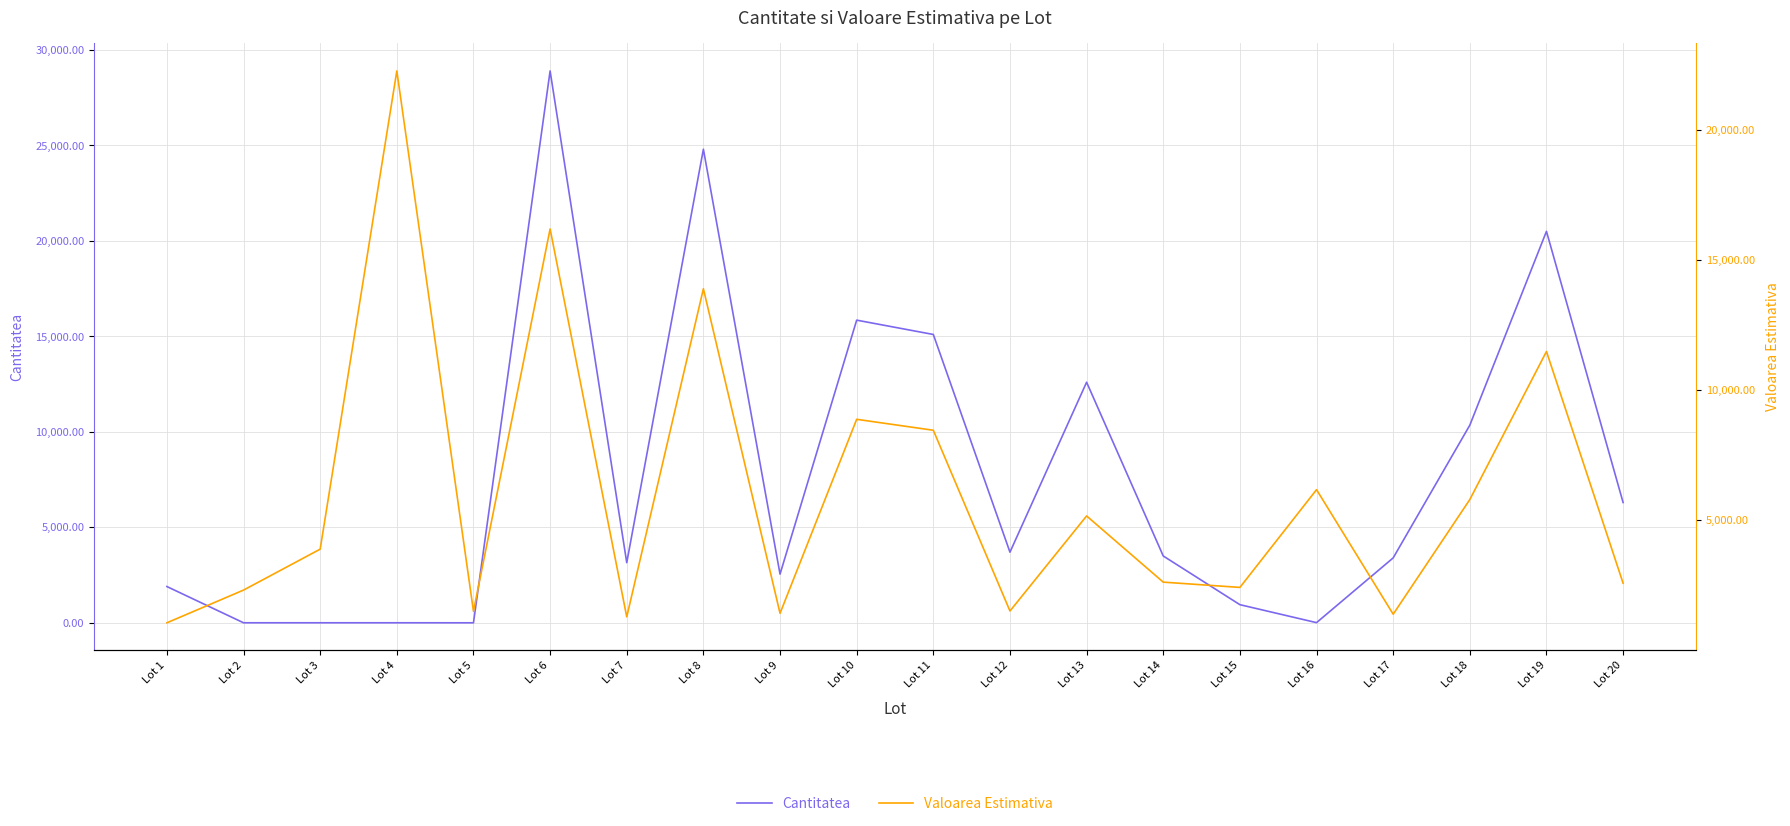

What is the difference between the maximum and minimum values in the Valoarea Estimativa series?

21186.0